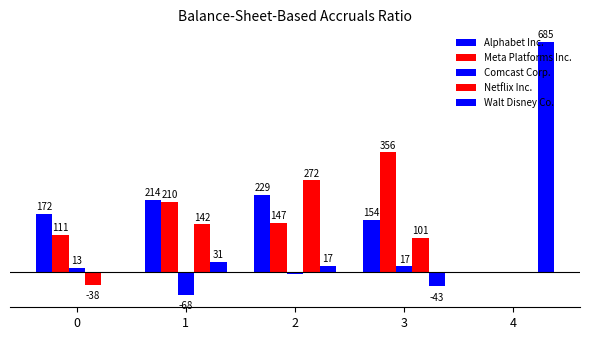

Does the chart contain stacked bars?

No